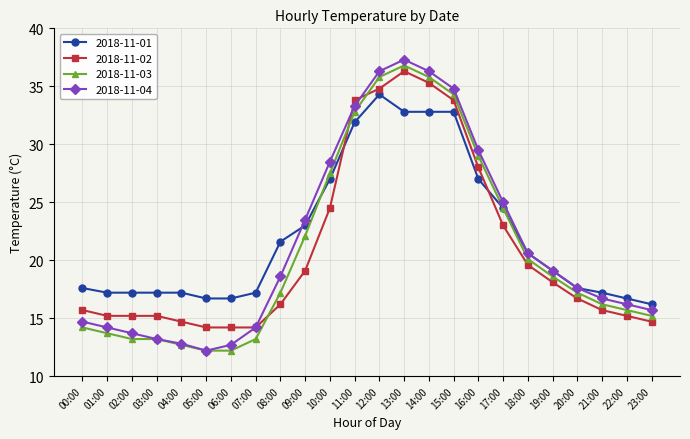

Where do 2018-11-03 and 2018-11-02 first cross each other?

07:00 and 08:00